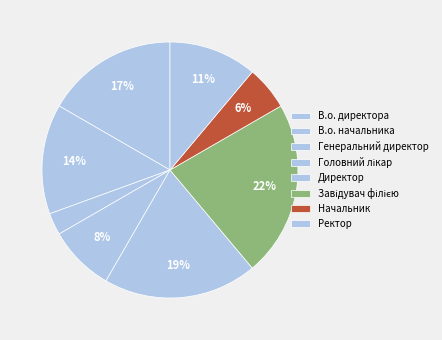

Count the number of slices in the pie.

8